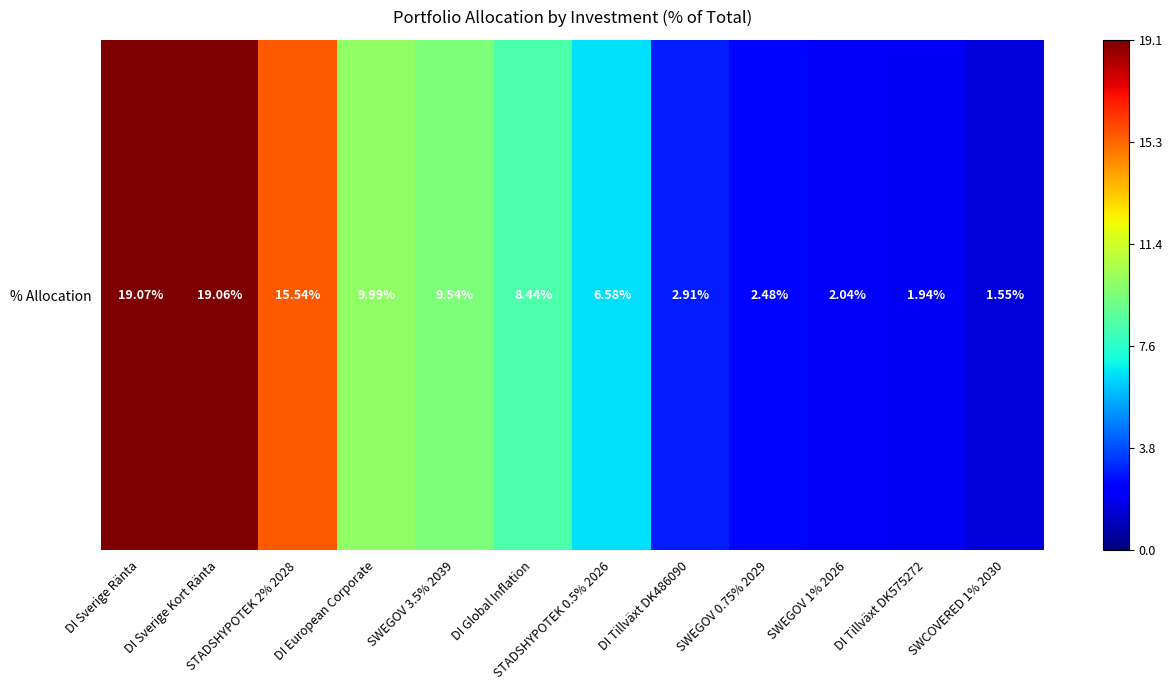

How many data points does each series have?

12